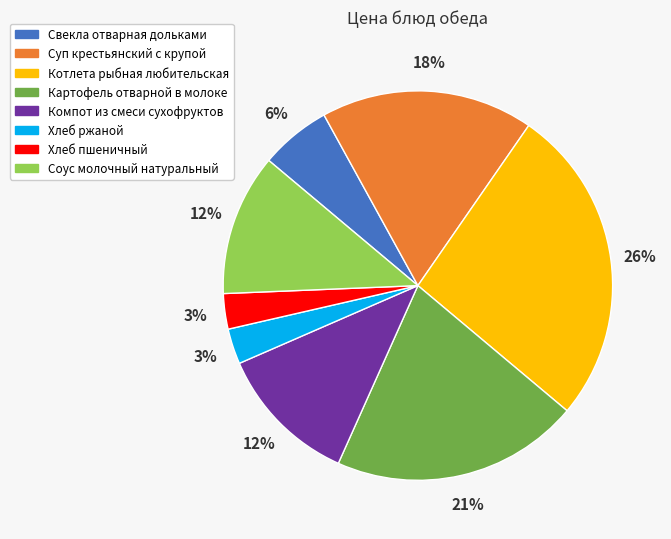

To the nearest percent, what is the combined percentage of Котлета рыбная любительская and Хлеб пшеничный?

29%